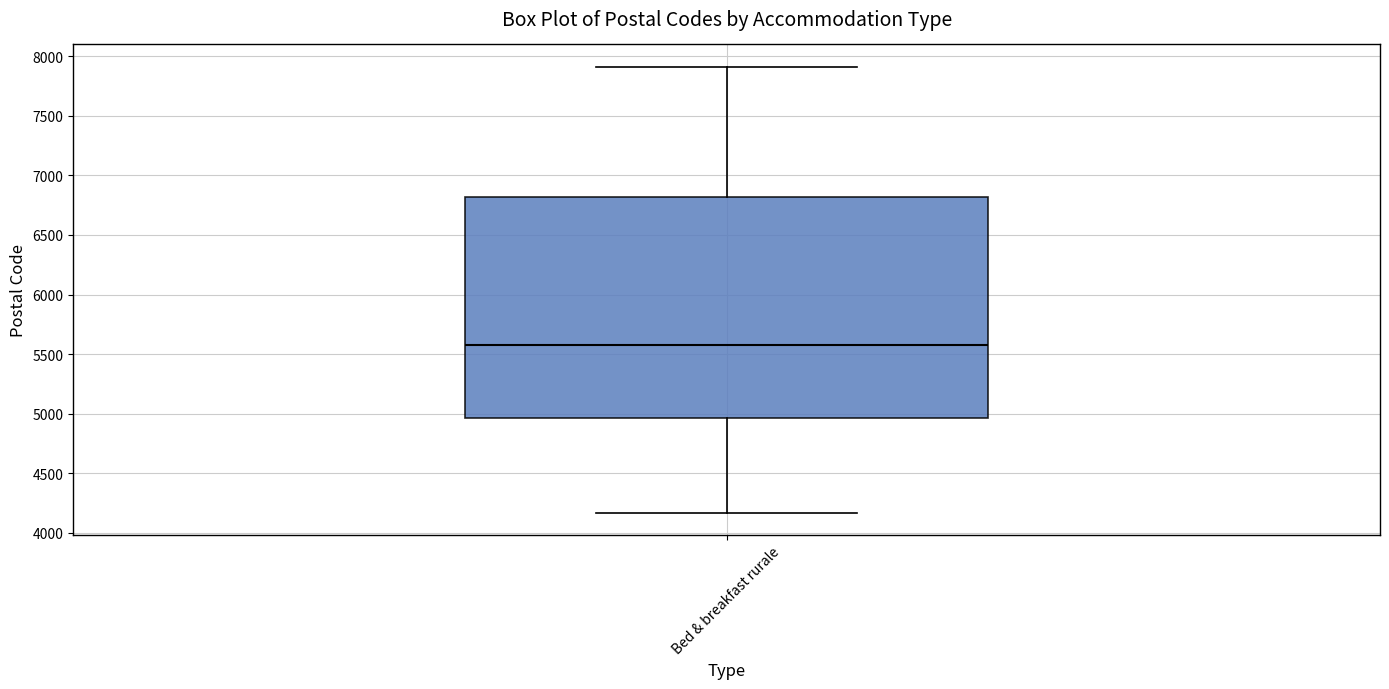

Read this box plot against the y-axis: the position of the median line, the range covered by the box, and the ends of both whiskers. The values are not printed on the chart, so give them approximately, as read against the axis.

median 5600, box 4950 to 6800, whiskers 4150 to 7900